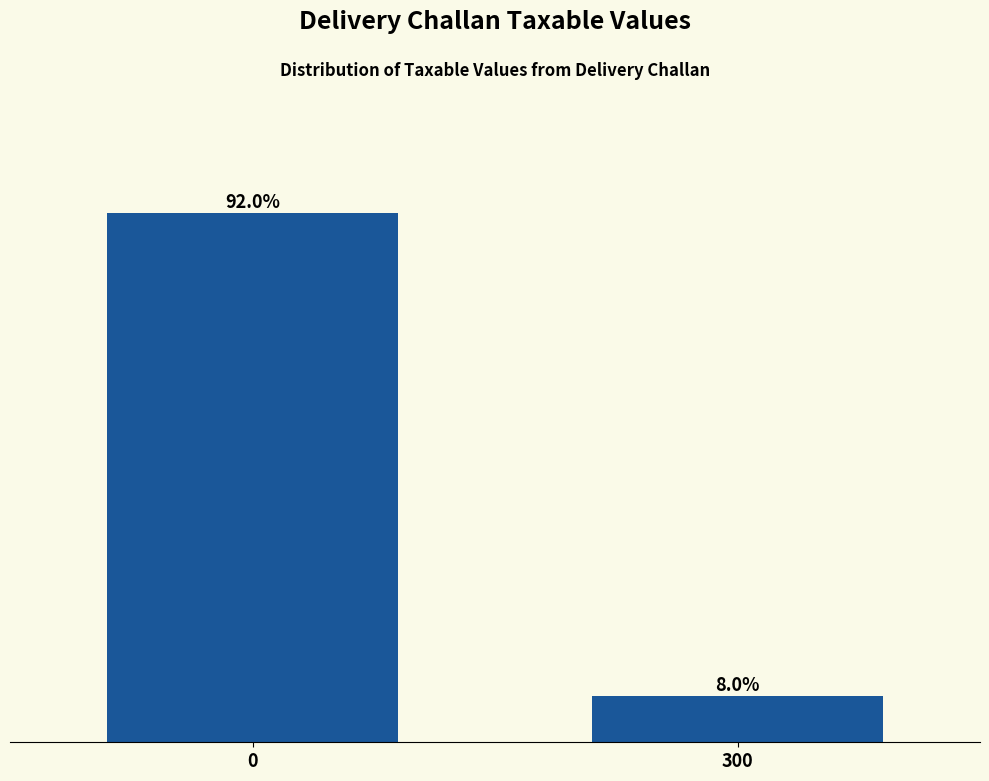

Rank the categories by value from highest to lowest.

0, 300